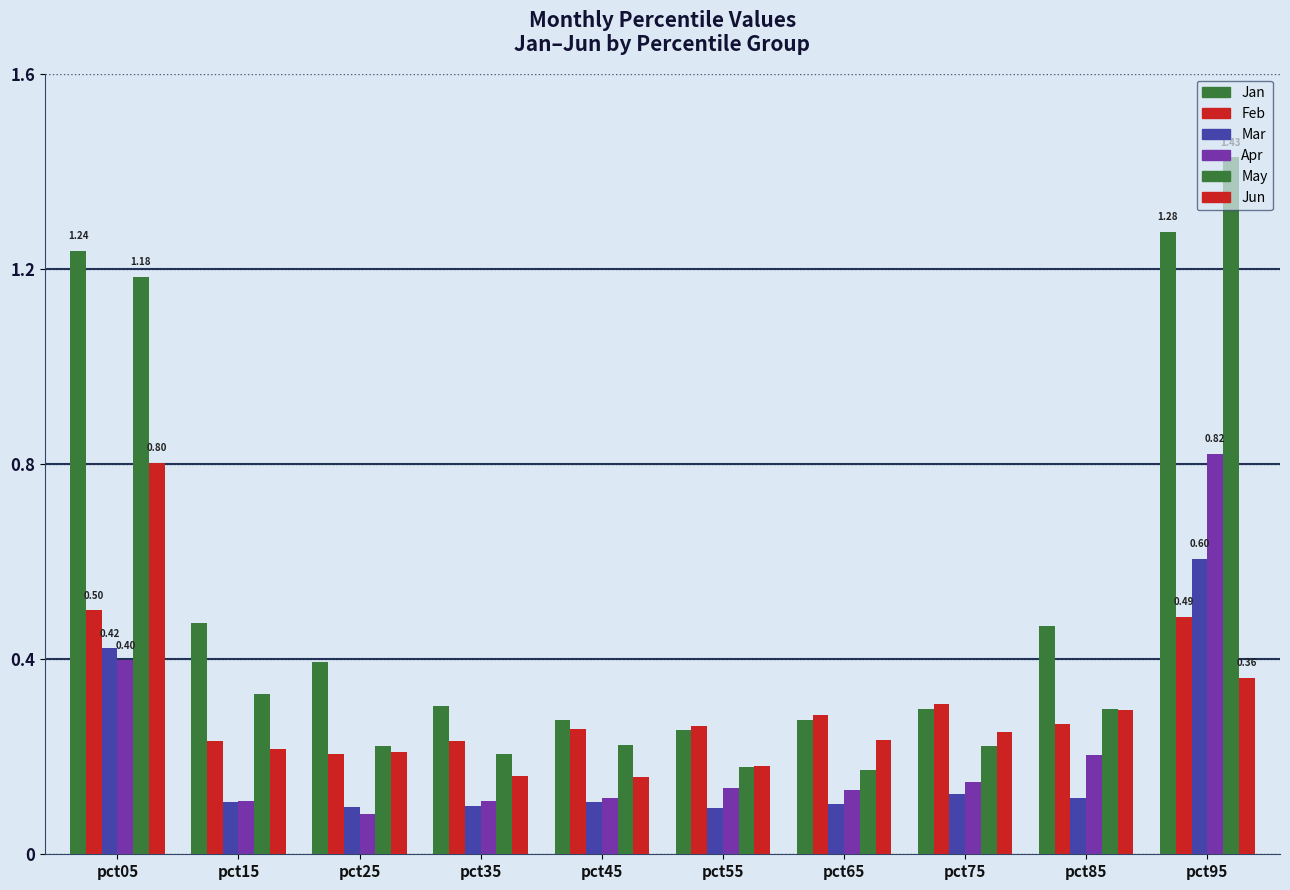

Reading left to right, what are all the values shown in this chart?

Jan: 1.2	0.5	0.4	0.3	0.3	0.3	0.3	0.3	0.5	1.3
Feb: 0.5	0.2	0.2	0.2	0.3	0.3	0.3	0.3	0.3	0.5
Mar: 0.4	0.1	0.1	0.1	0.1	0.1	0.1	0.1	0.1	0.6
Apr: 0.4	0.1	0.1	0.1	0.1	0.1	0.1	0.1	0.2	0.8
May: 1.2	0.3	0.2	0.2	0.2	0.2	0.2	0.2	0.3	1.4
Jun: 0.8	0.2	0.2	0.2	0.2	0.2	0.2	0.3	0.3	0.4